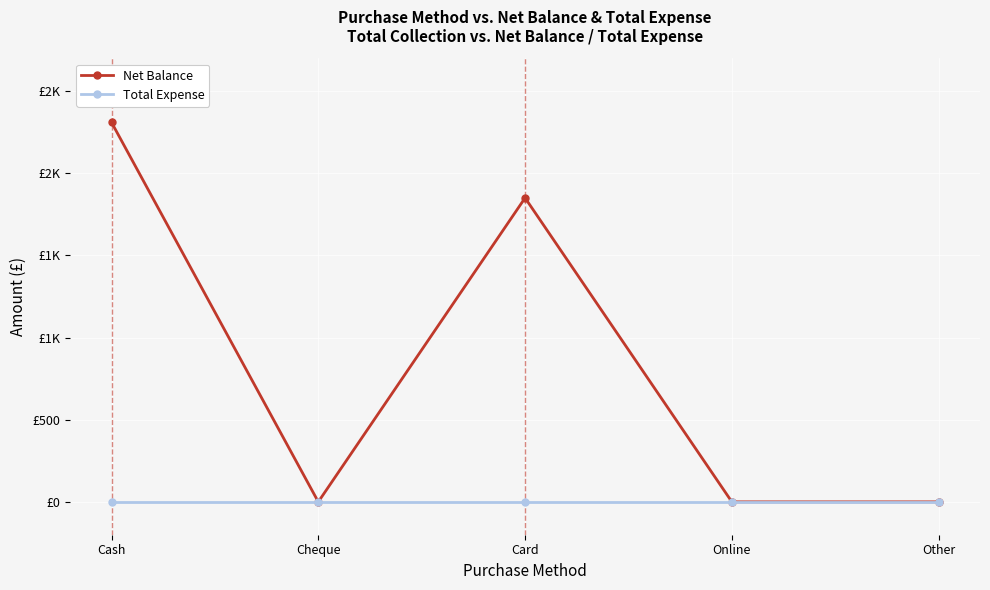

Which series has the largest total across all categories?

Net Balance